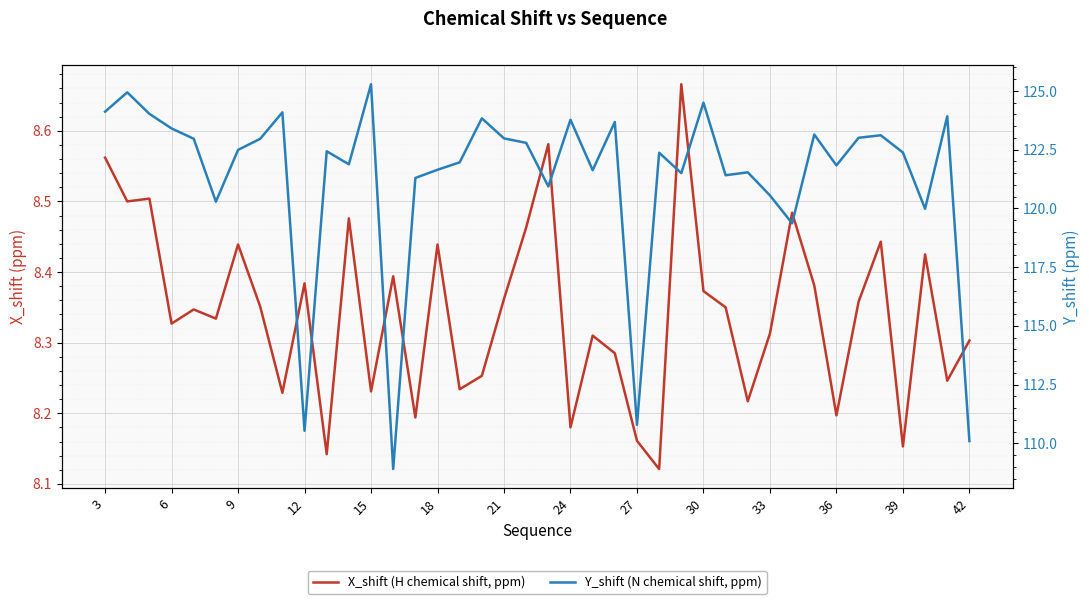

What is the difference between the second highest and minimum values in the Y_shift (N chemical shift, ppm) series?

16.0